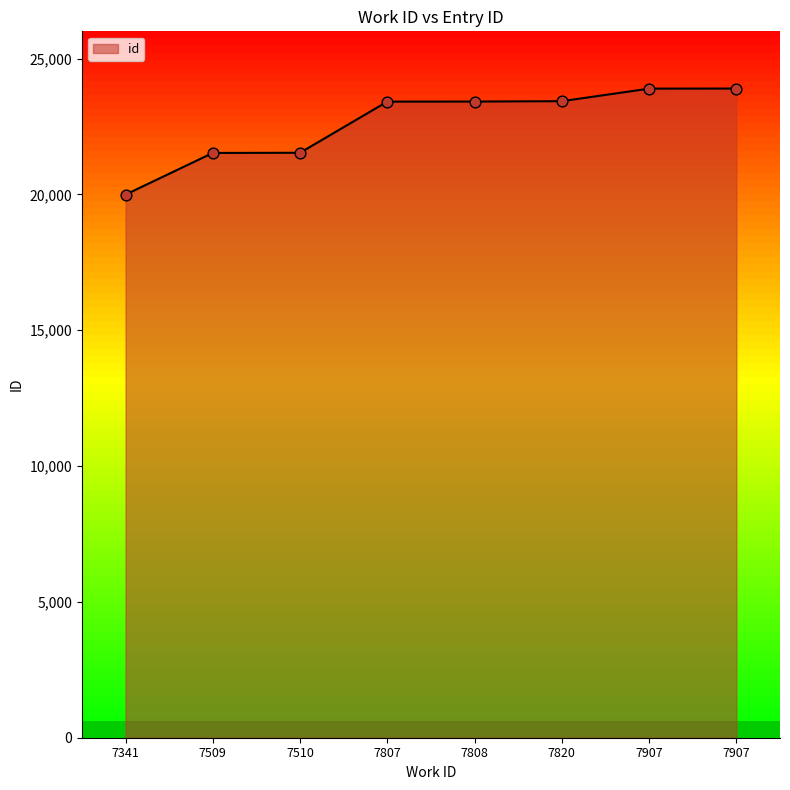

What is the change in value from 7807 to 7907?

+478